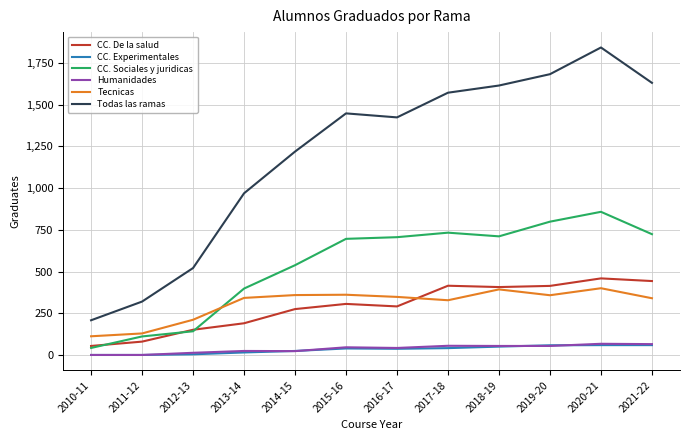

Which series has the largest total across all categories?

Todas las ramas